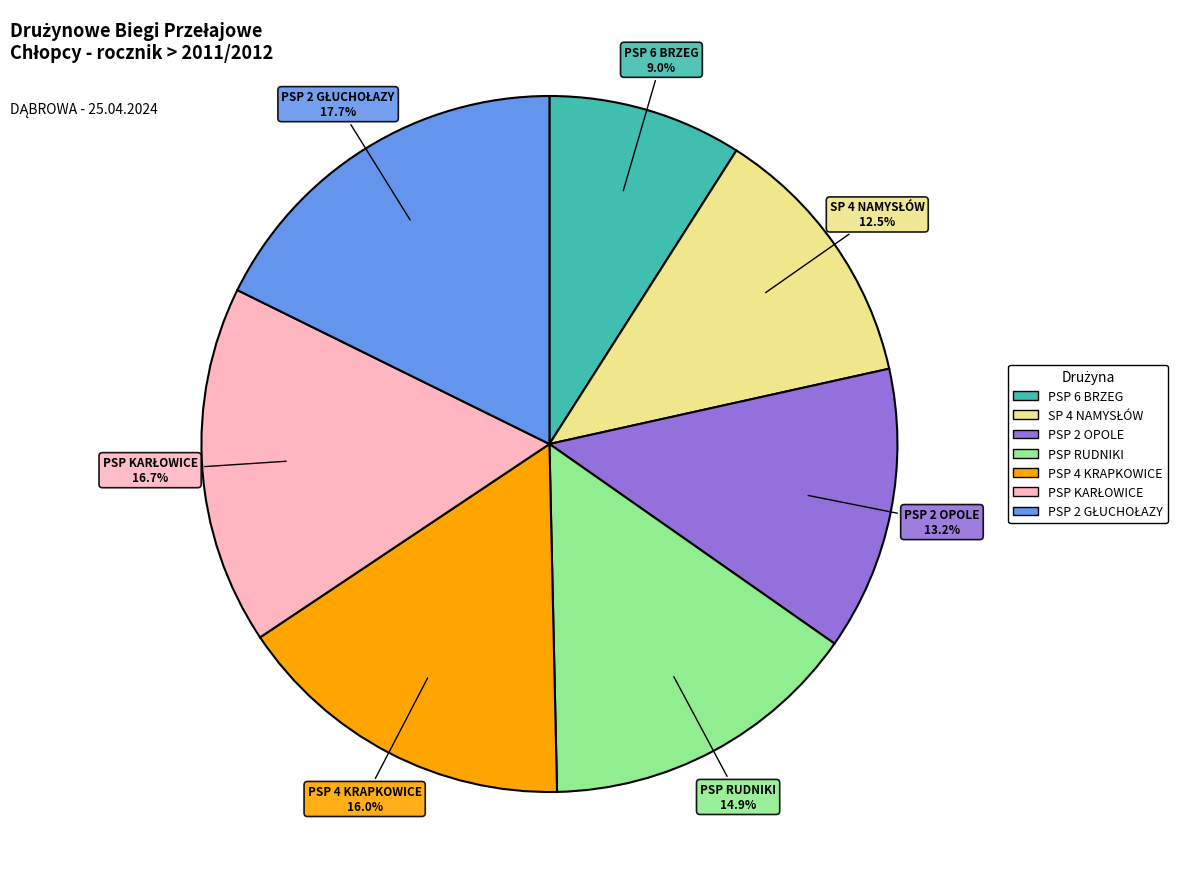

Which category has the smallest portion of the pie?

PSP 6 BRZEG